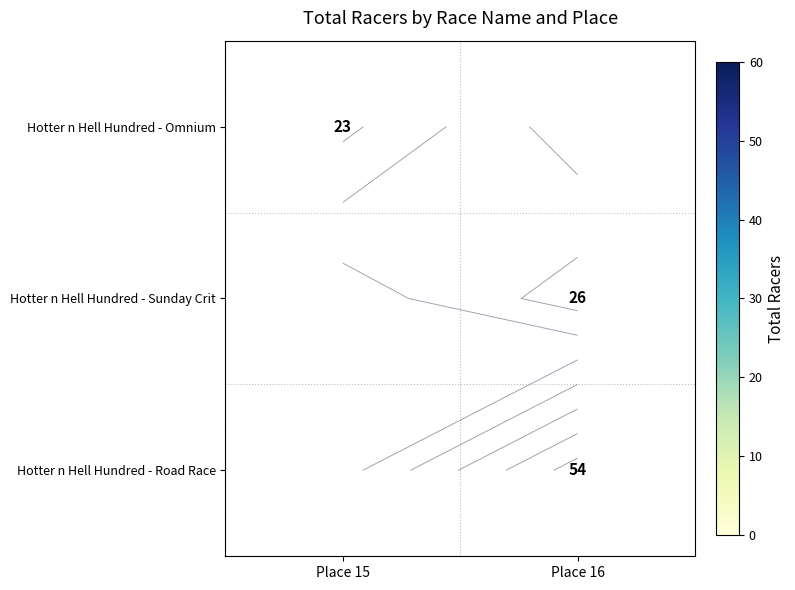

At how many categories does at least one series exceed 49?

1